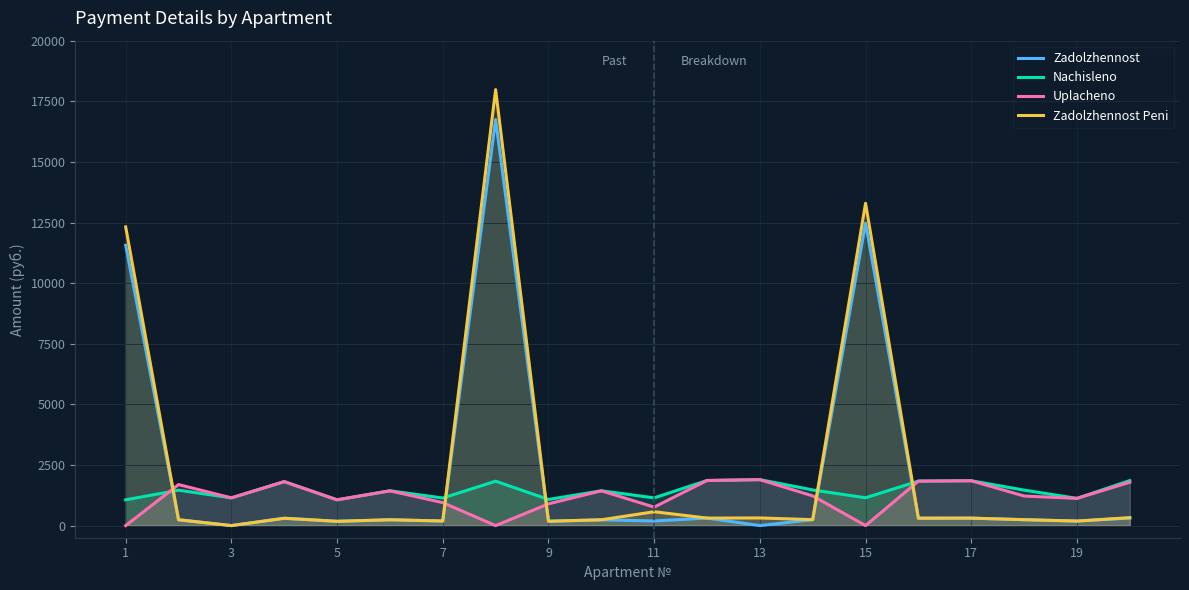

Which series has the widest spread of values?

Zadolzhennost Peni